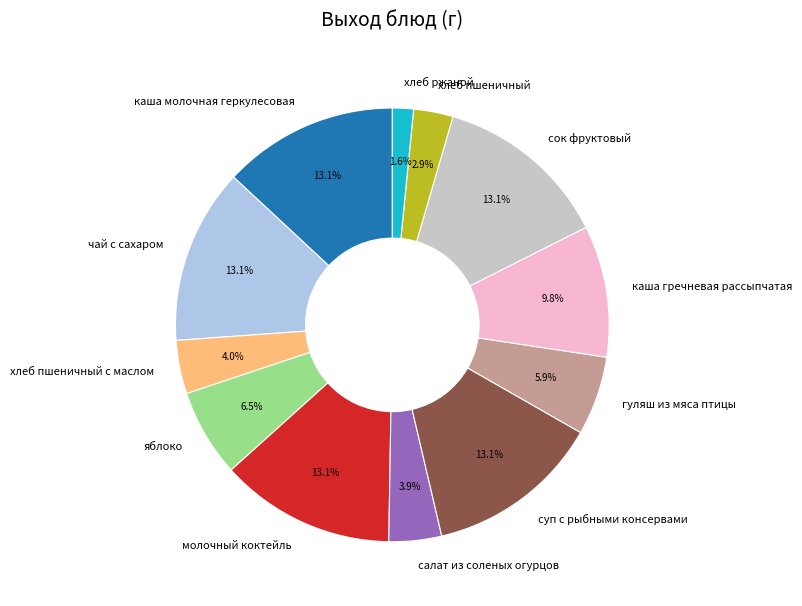

What percentage is NOT represented by чай с сахаром?

86.9%